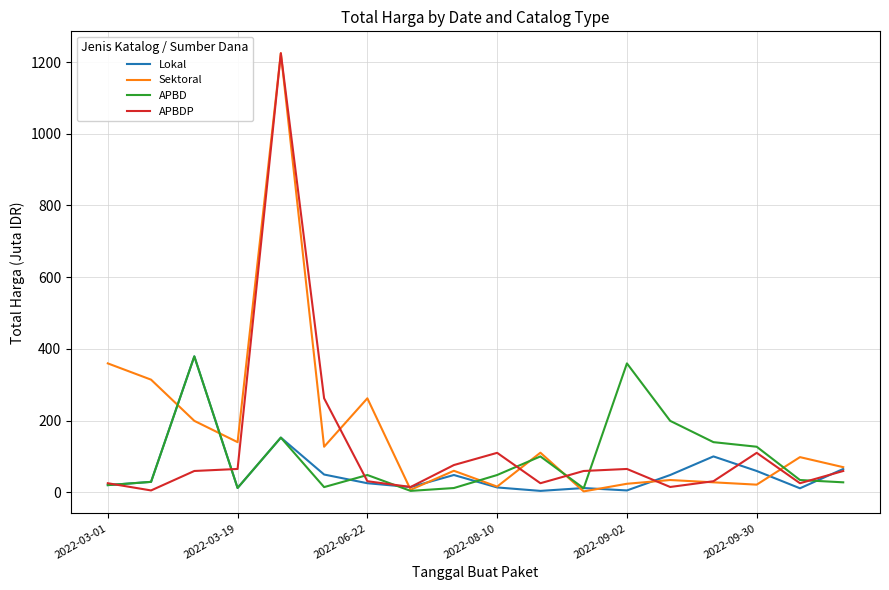

What is the greatest value displayed?

1224.7